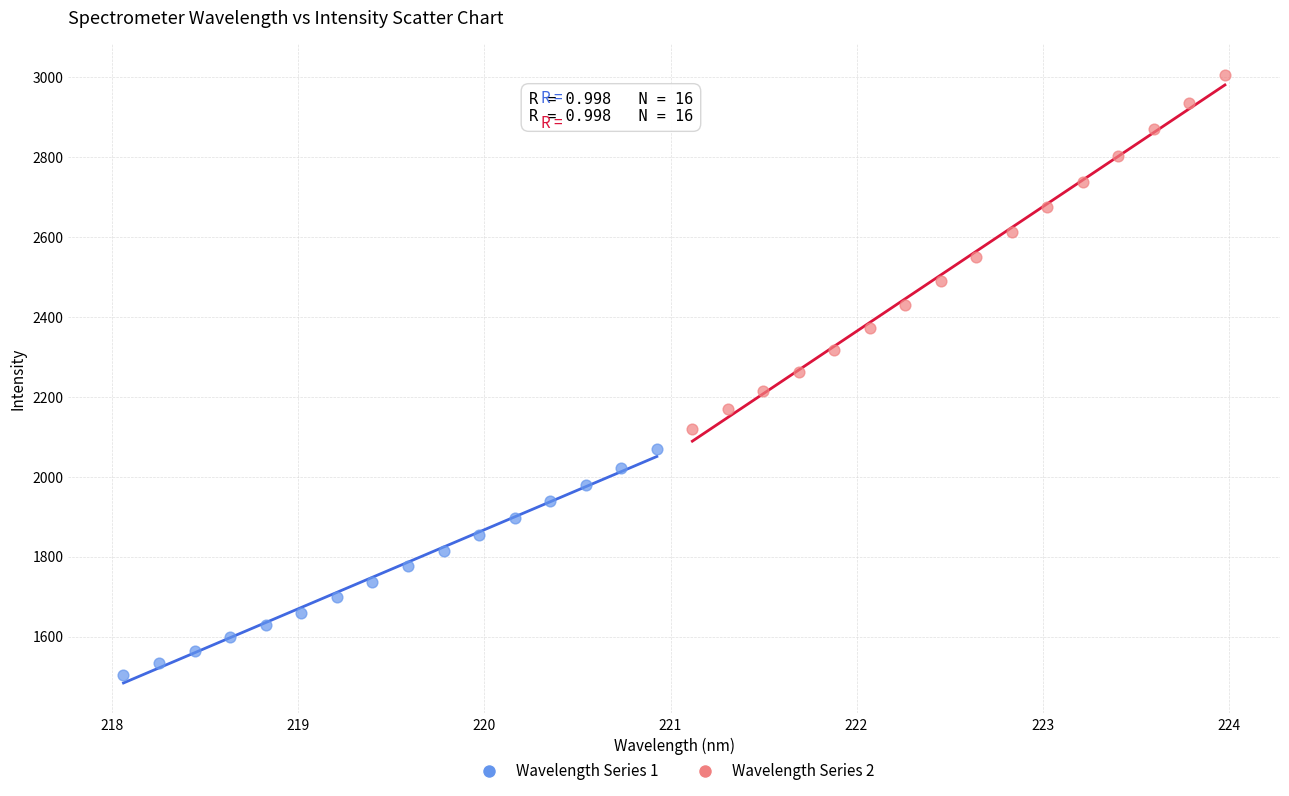

Which series reaches the maximum Y coordinate?

Wavelength Series 2